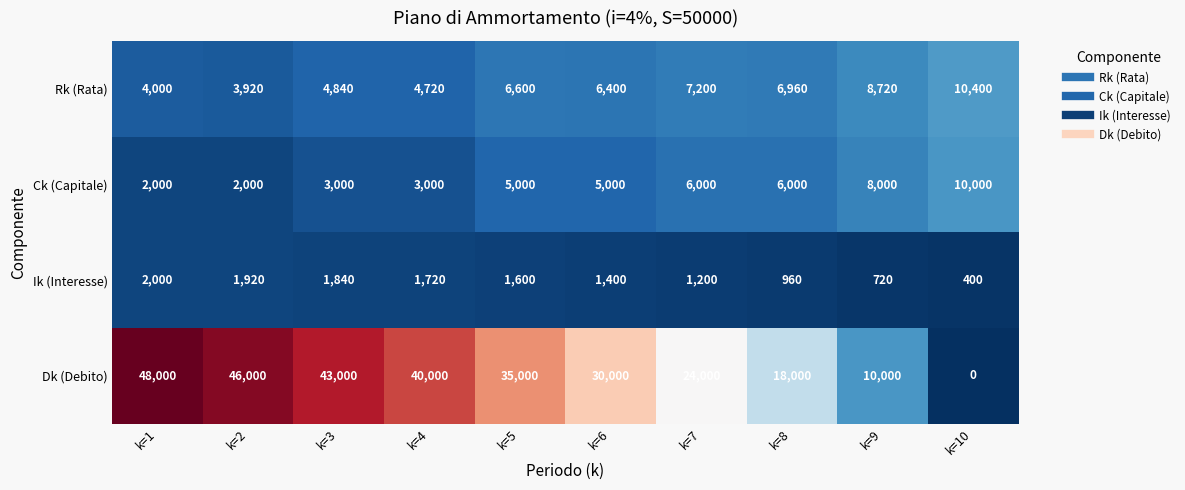

Between k=2 and k=10, which series saw the biggest shift?

Dk (Debito)